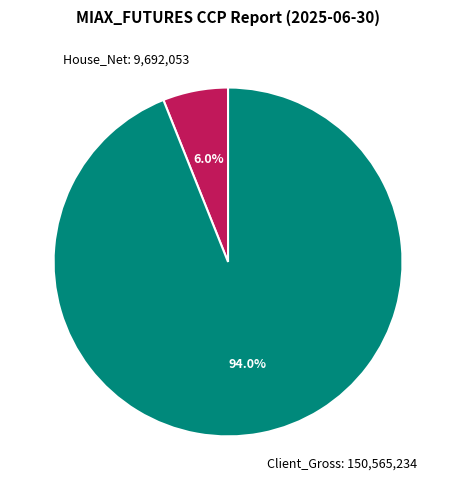

What is the total percentage of House_Net: 9,692,053 and Client_Gross: 150,565,234?

100.0%